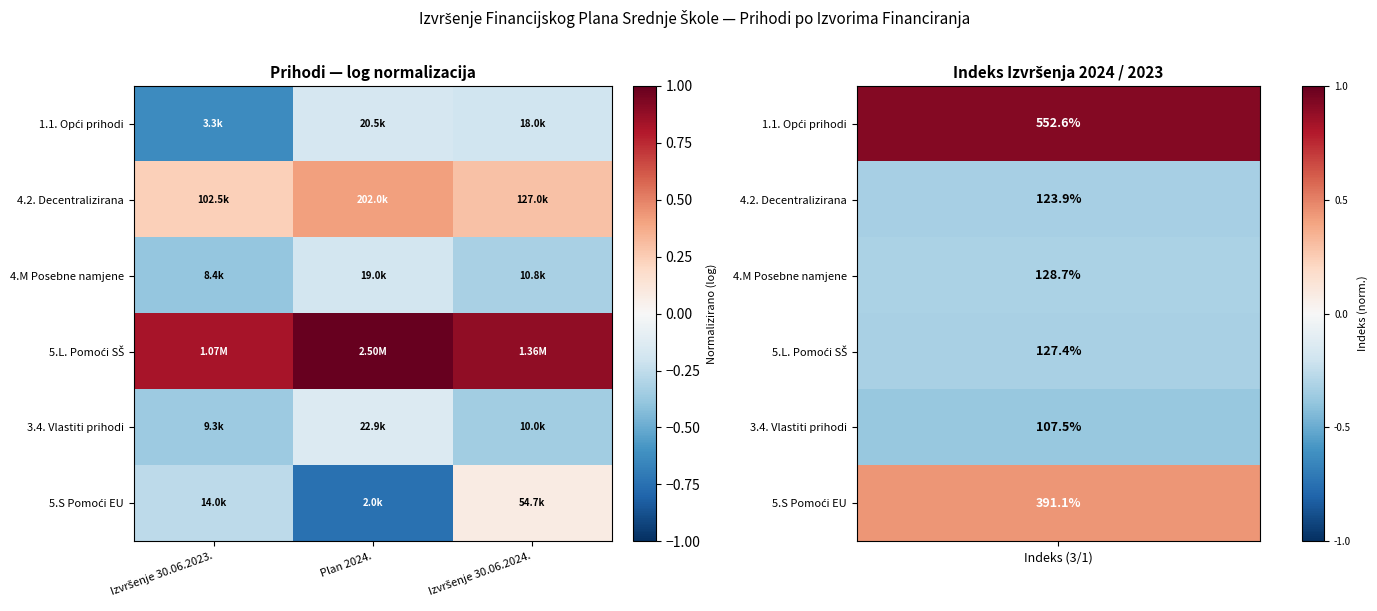

Between Izvršenje 30.06.2023. and Izvršenje 30.06.2024., which series saw the biggest shift?

1.1. Opći prihodi